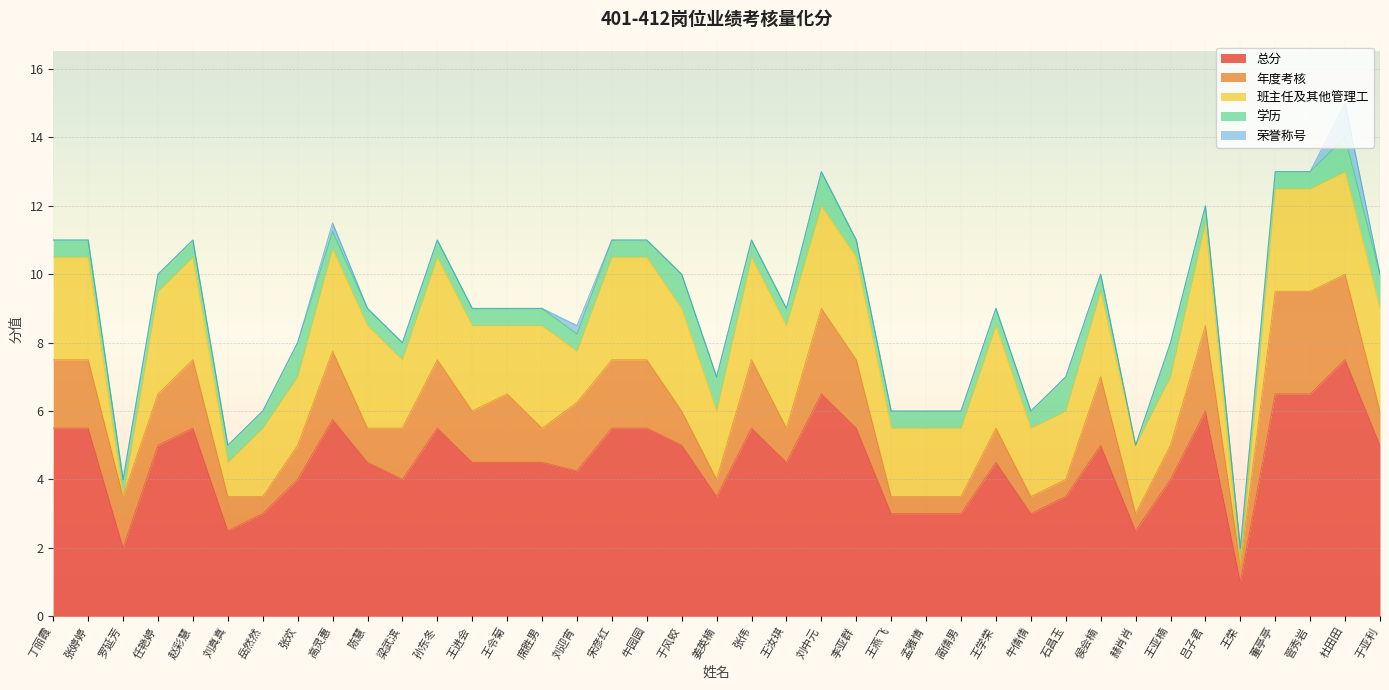

Is the value of 荣誉称号 at 董亭亭 greater than the value of 班主任及其他管理工 at 石昌玉?

No